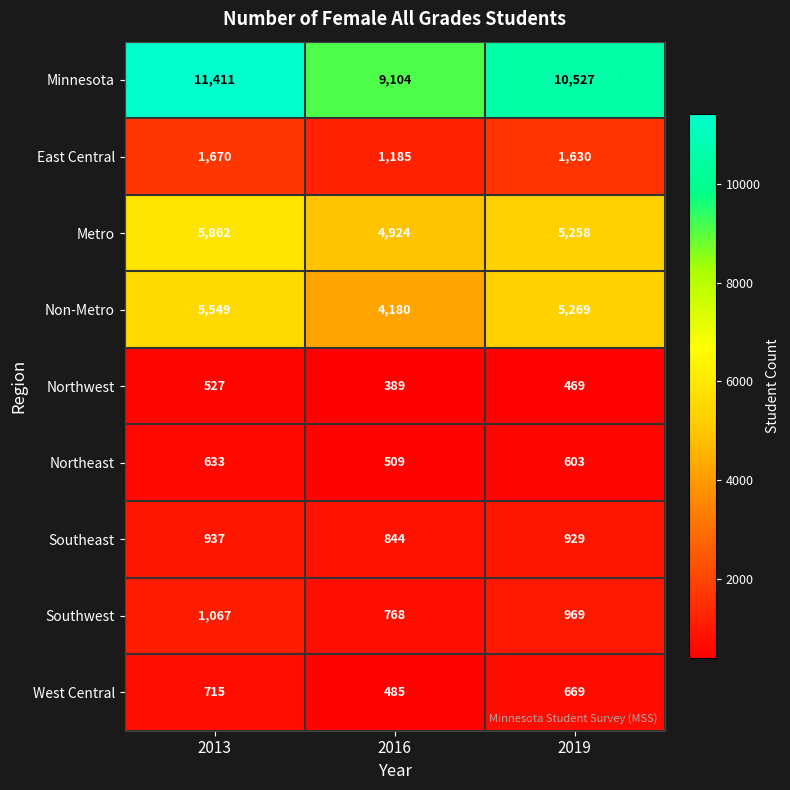

How many categories are shown in the chart?

3